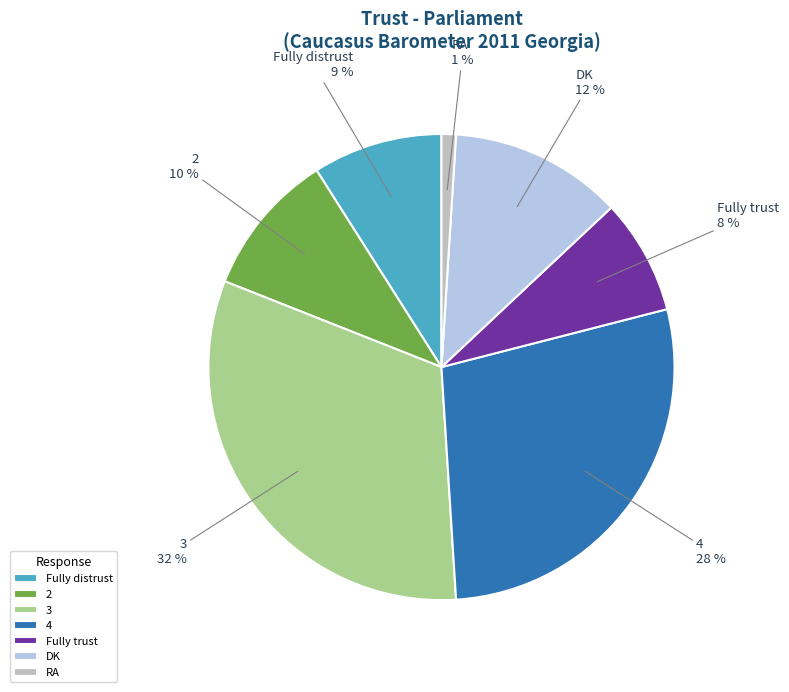

Is the sum of RA and 4 greater than half?

No